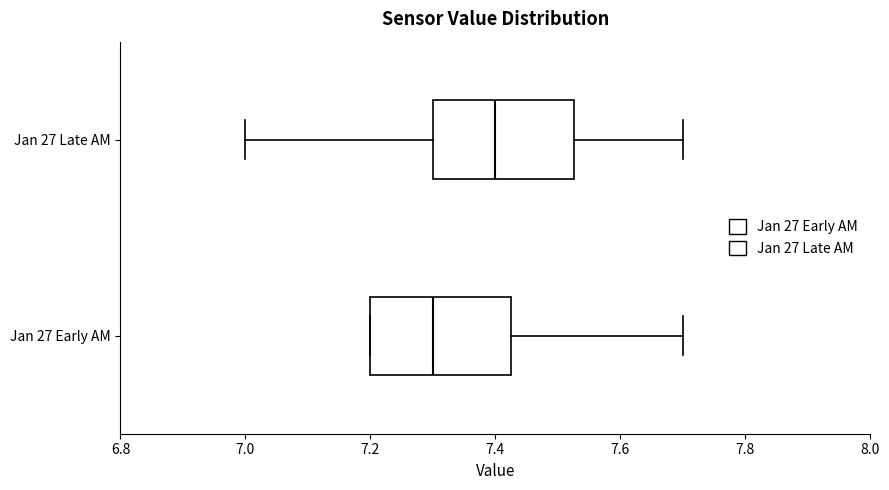

Where does the median line of the box for Jan 27 Late AM sit on the x-axis? The values are not printed on the chart, so give them approximately, as read against the axis.

7.40